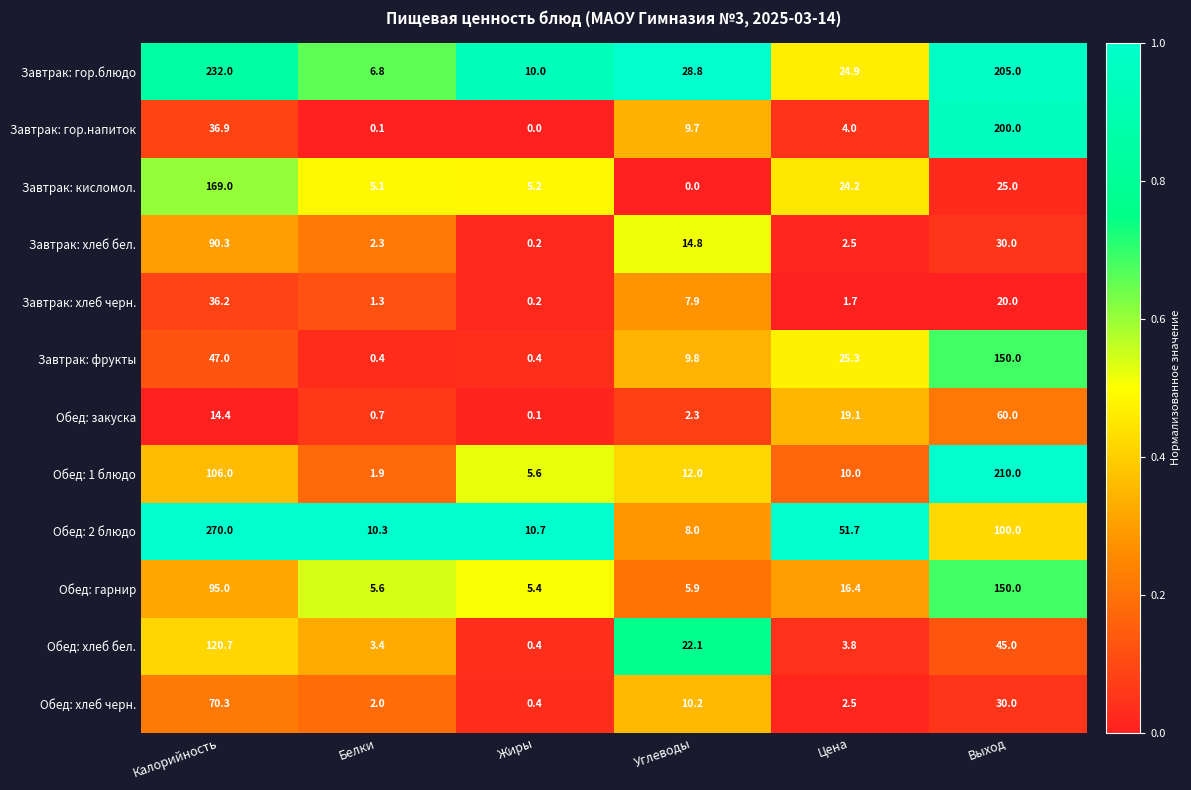

The Обед: хлеб бел. series shows 0.7 at Белки. True or false?

False